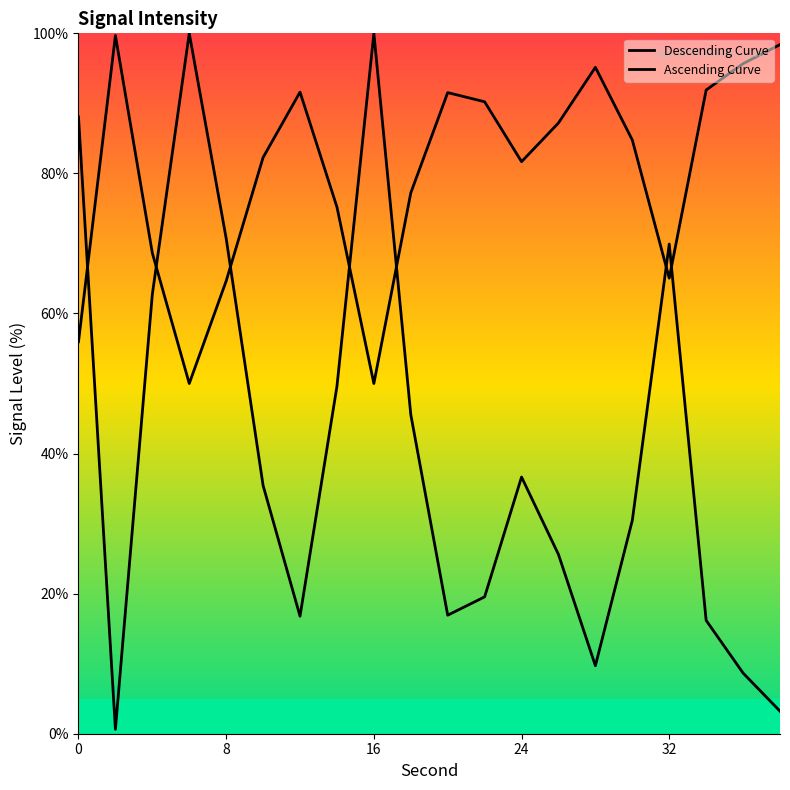

The Ascending Curve series shows 146.4 at 14. True or false?

False